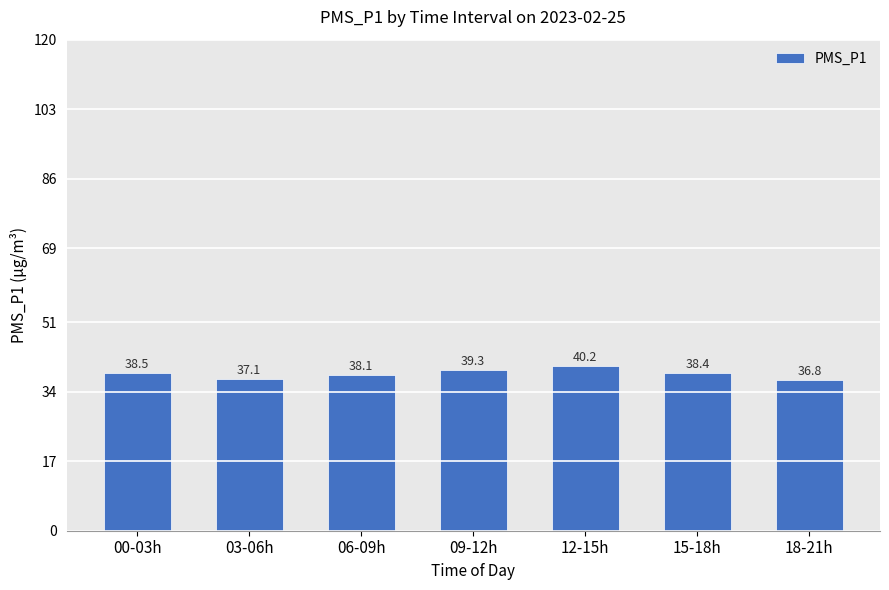

At which label does the data first exceed 38?

00-03h